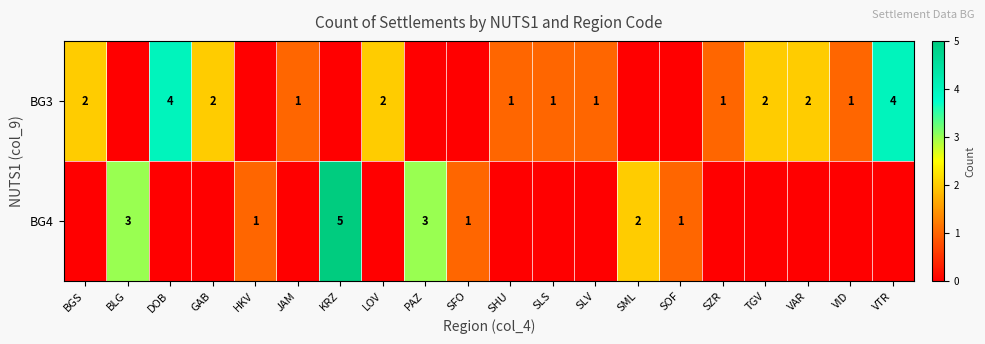

Between BLG and VTR, which series saw the biggest shift?

row_0